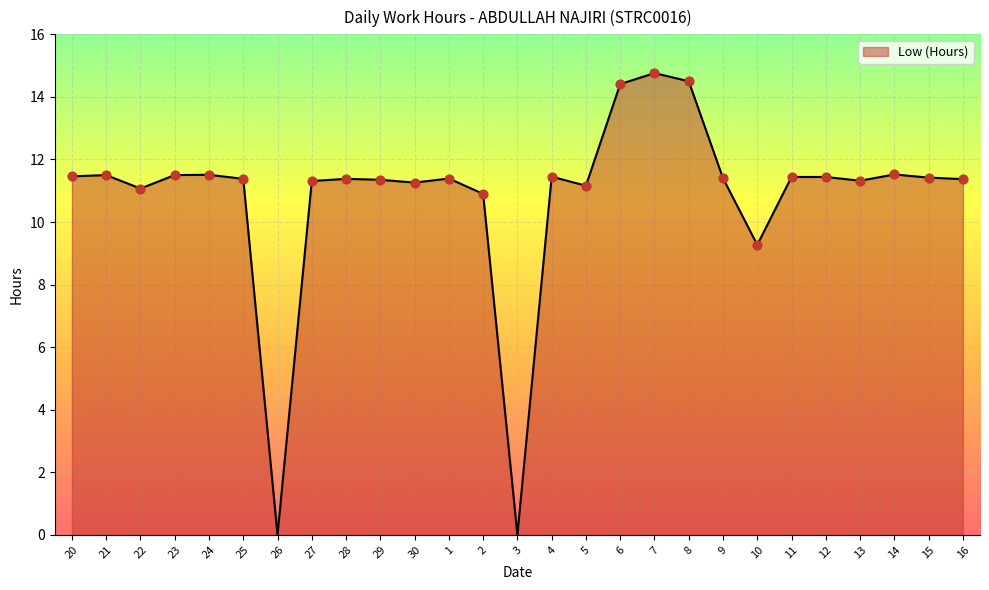

What is the change in value from 2 to 14?

+0.6